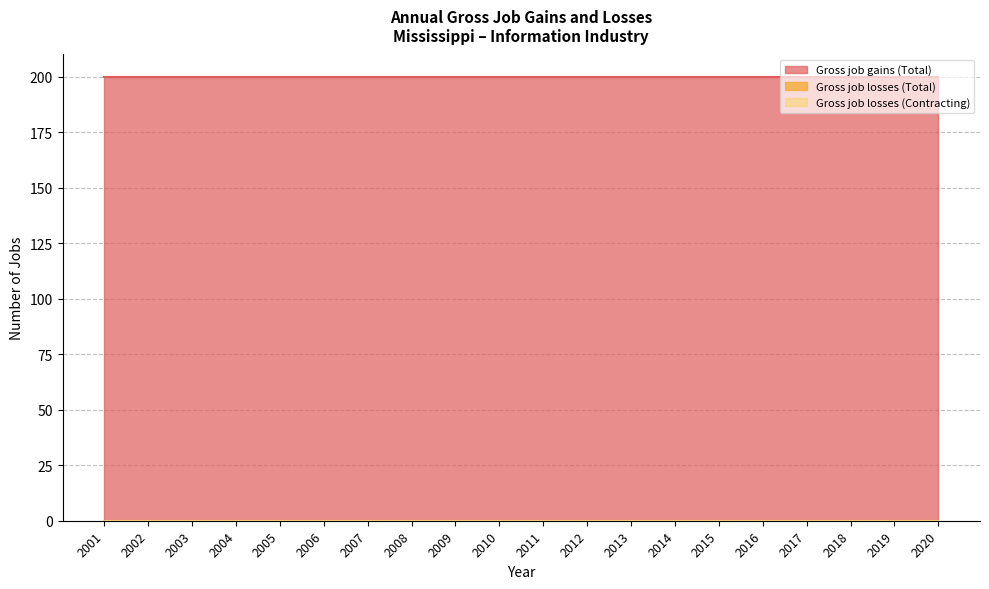

Between 2009 and 2012, which series saw the biggest shift?

Gross job gains (Total)